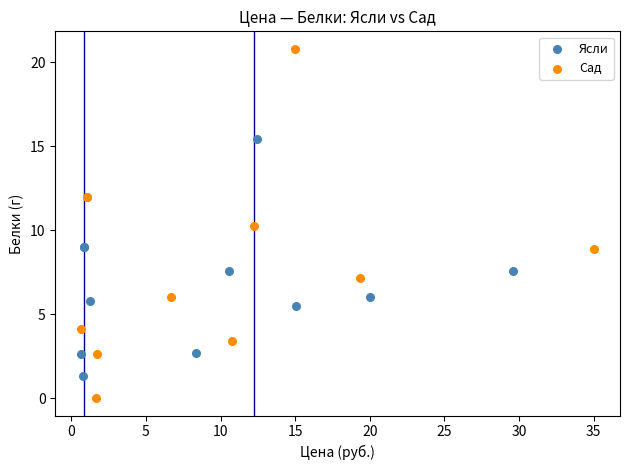

Which series reaches the minimum Y coordinate?

Сад